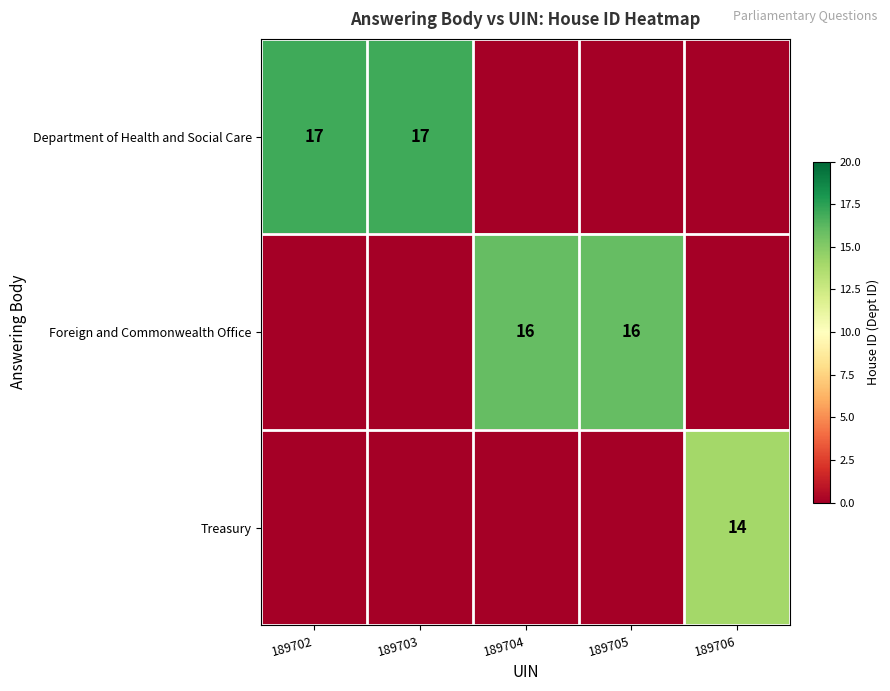

Is it true that Foreign and Commonwealth Office equals 16 at 189704?

True